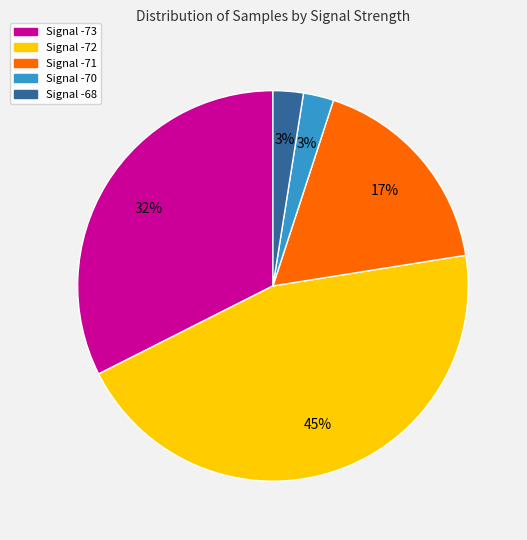

Does any single category account for the majority?

No